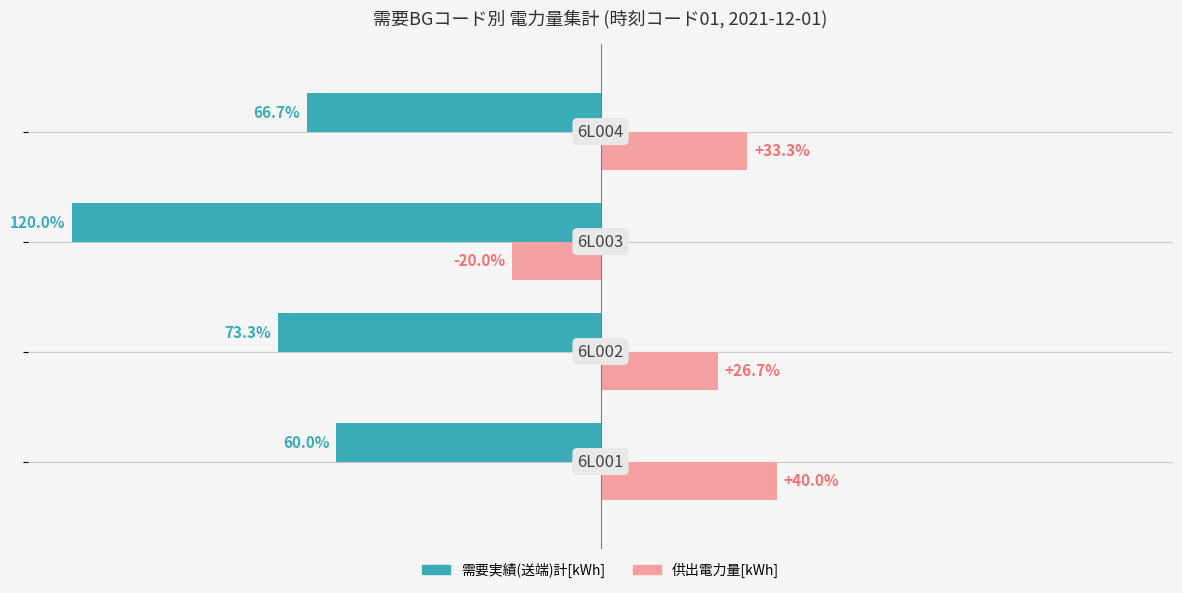

List the series in order of their overall mean, highest first.

供出電力量[kWh], 需要実績(送端)計[kWh]